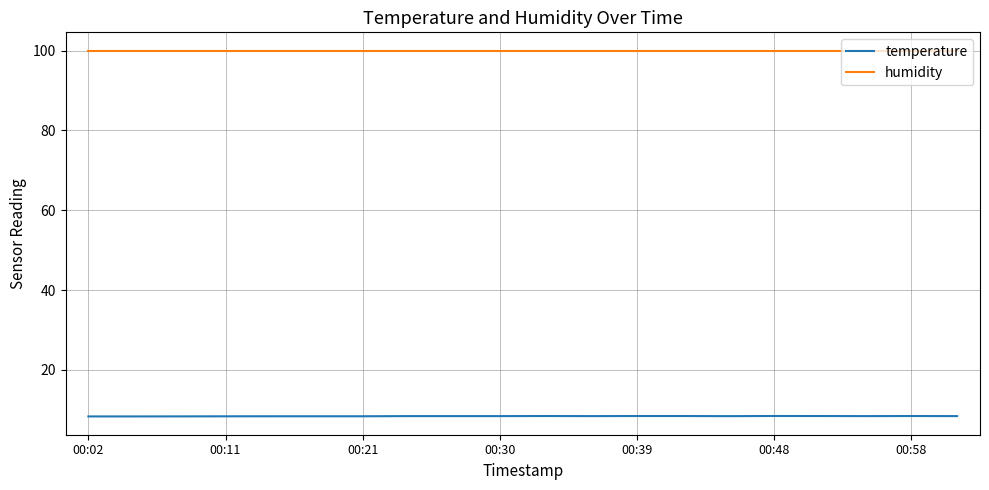

What is the average value of the temperature series?

8.4